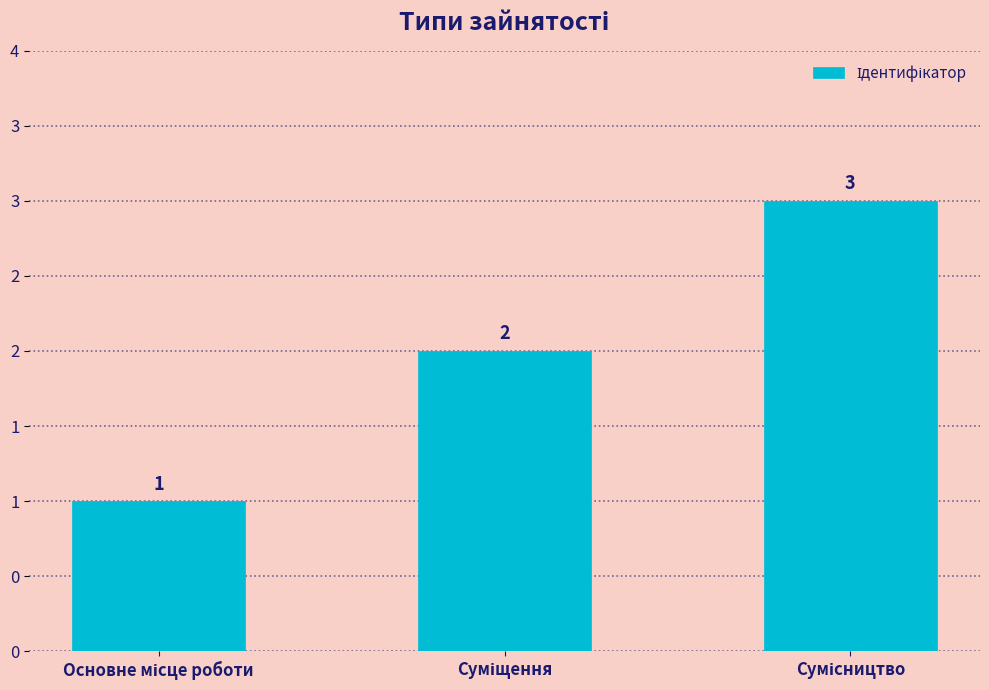

What is the label of the 2nd bar from the right?

Суміщення